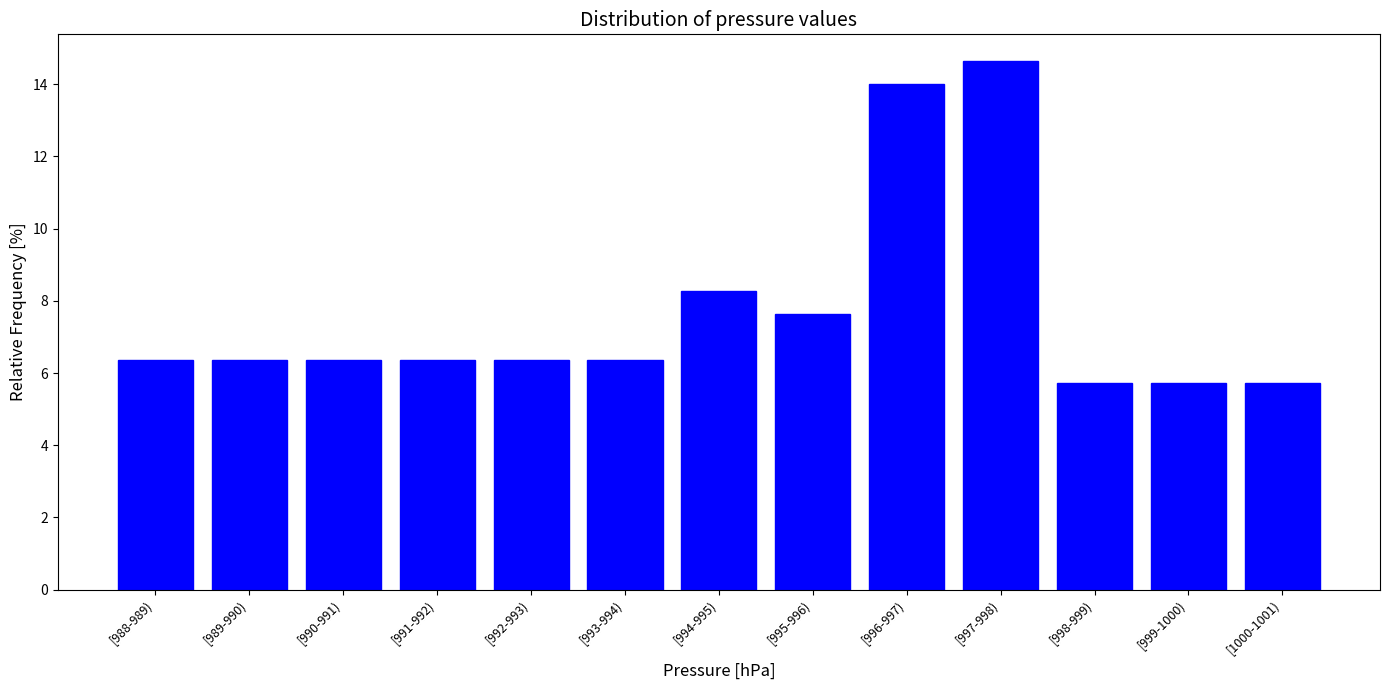

Reading right to left, extract all data points from this chart.

5.7	5.7	5.7	14.6	14.0	7.6	8.3	6.4	6.4	6.4	6.4	6.4	6.4